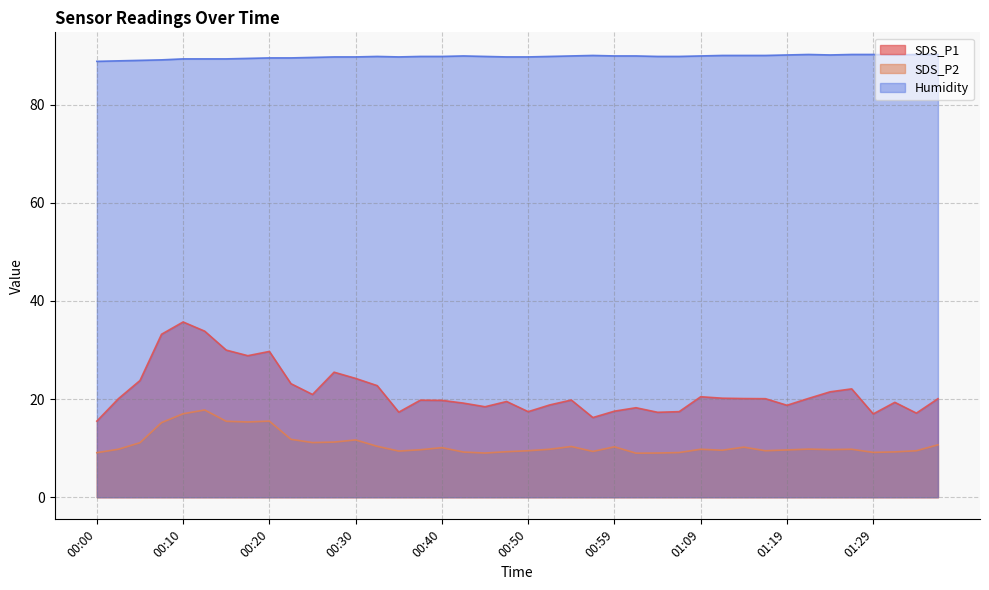

The value of SDS_P1 at 00:30 is 10.4. True or false?

False